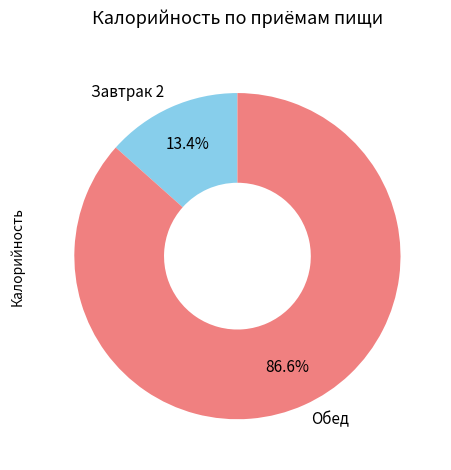

Is there any slice that represents more than half of the pie?

Yes